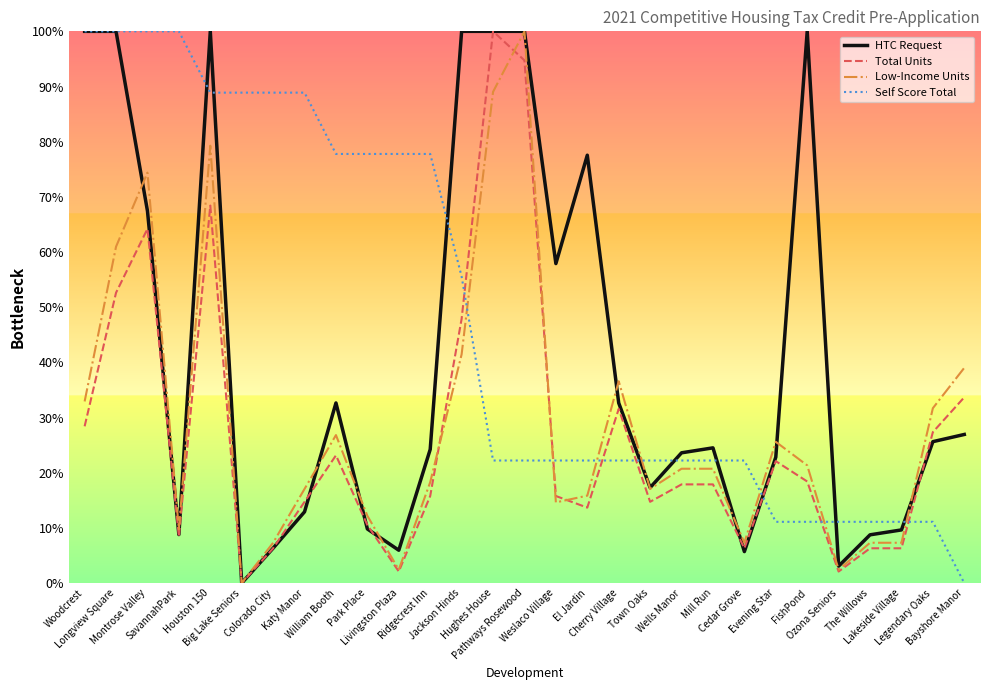

Between Ridgecrest Inn and El Jardin, which series saw the biggest shift?

Self Score Total